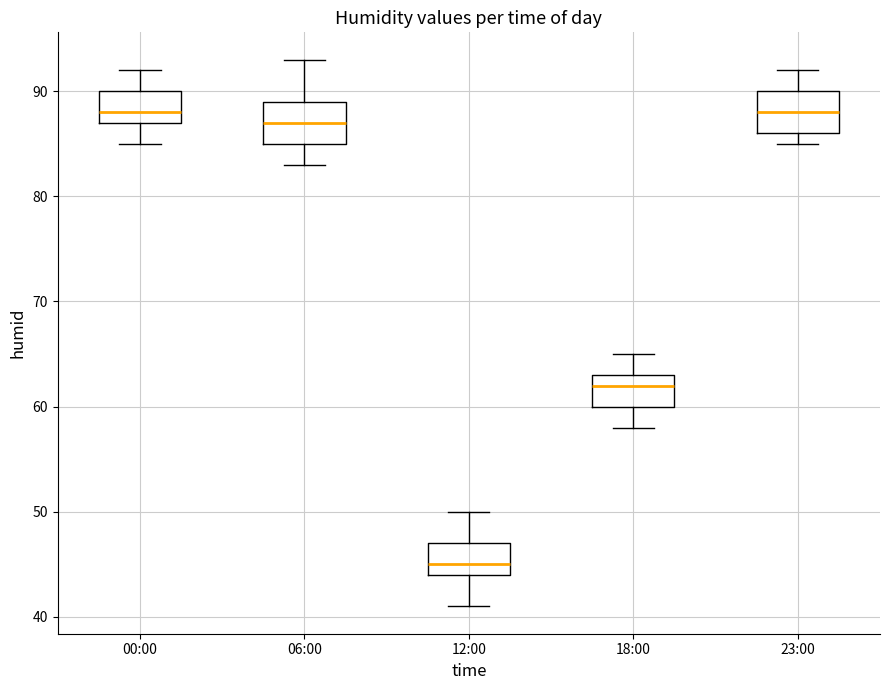

Which box has the lowest median line?

12:00